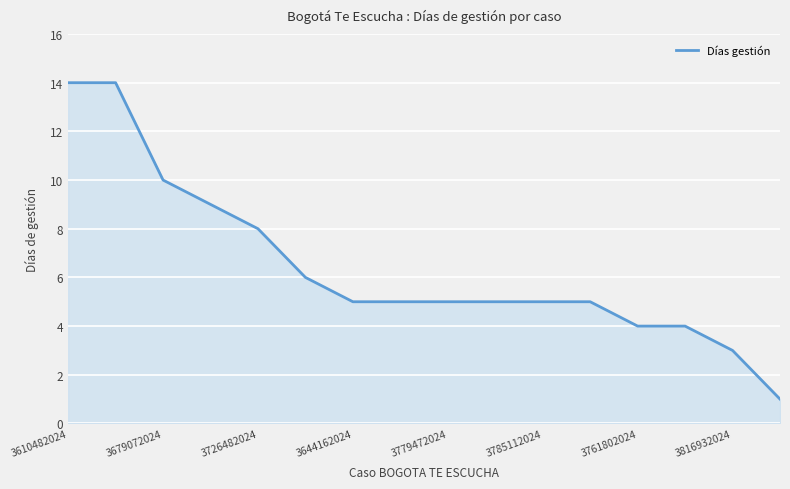

What is the greatest value displayed?

14